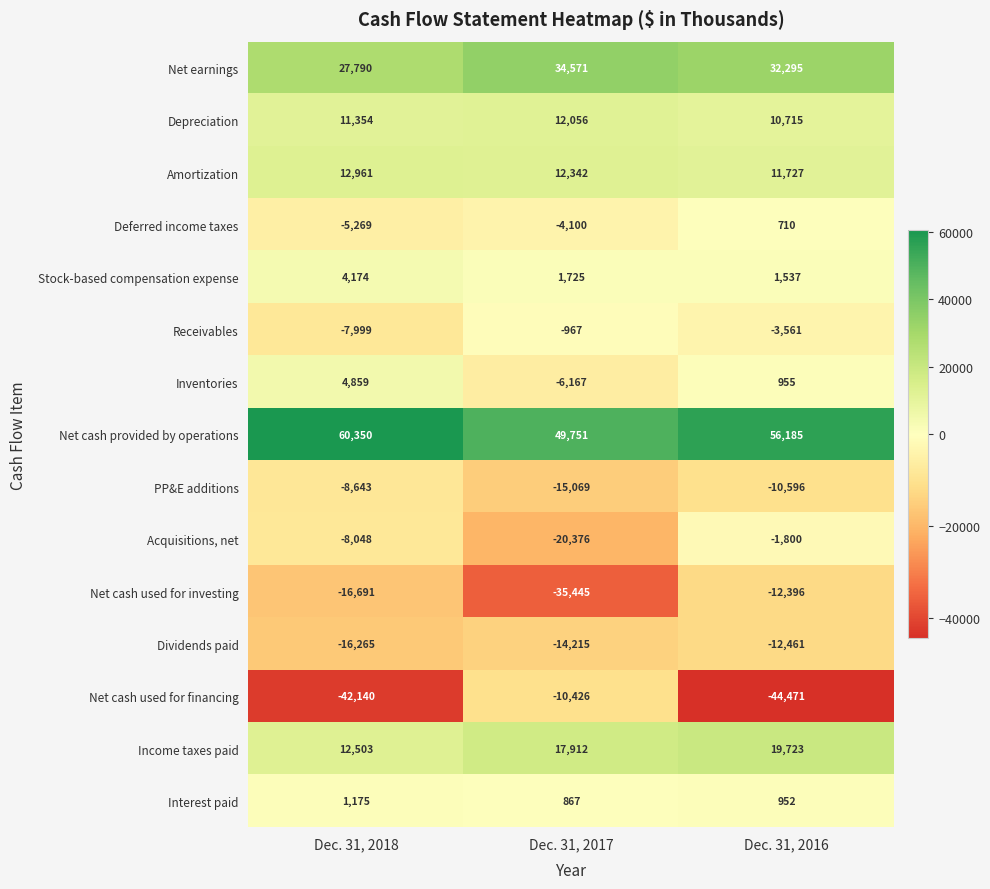

The Net cash provided by operations series shows 75526 at Dec. 31, 2017. True or false?

False